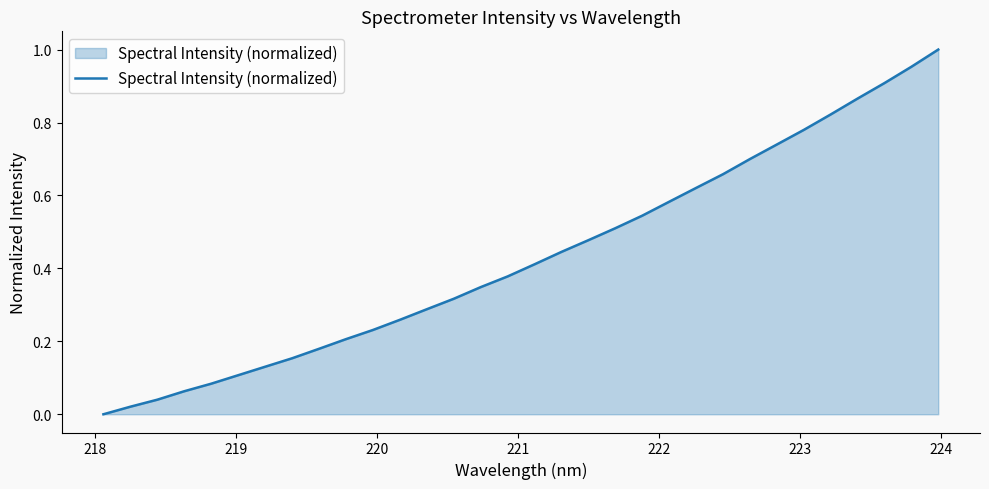

How many distinct data groups are displayed?

1